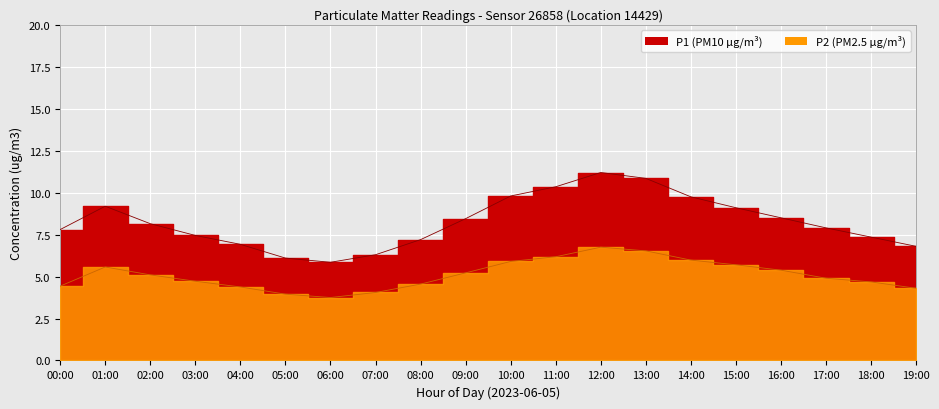

Reading right to left, extract all data points from this chart.

P1 line: 19:00=6.8	18:00=7.3	17:00=7.9	16:00=8.5	15:00=9.1	14:00=9.8	13:00=10.8	12:00=11.2	11:00=10.3	10:00=9.8	09:00=8.4	08:00=7.2	07:00=6.3	06:00=5.8	05:00=6.1	04:00=6.9	03:00=7.5	02:00=8.2	01:00=9.2	00:00=7.8
P2 line: 19:00=4.3	18:00=4.7	17:00=4.9	16:00=5.4	15:00=5.7	14:00=6.0	13:00=6.5	12:00=6.8	11:00=6.2	10:00=5.9	09:00=5.2	08:00=4.5	07:00=4.0	06:00=3.8	05:00=4.0	04:00=4.4	03:00=4.7	02:00=5.1	01:00=5.6	00:00=4.4